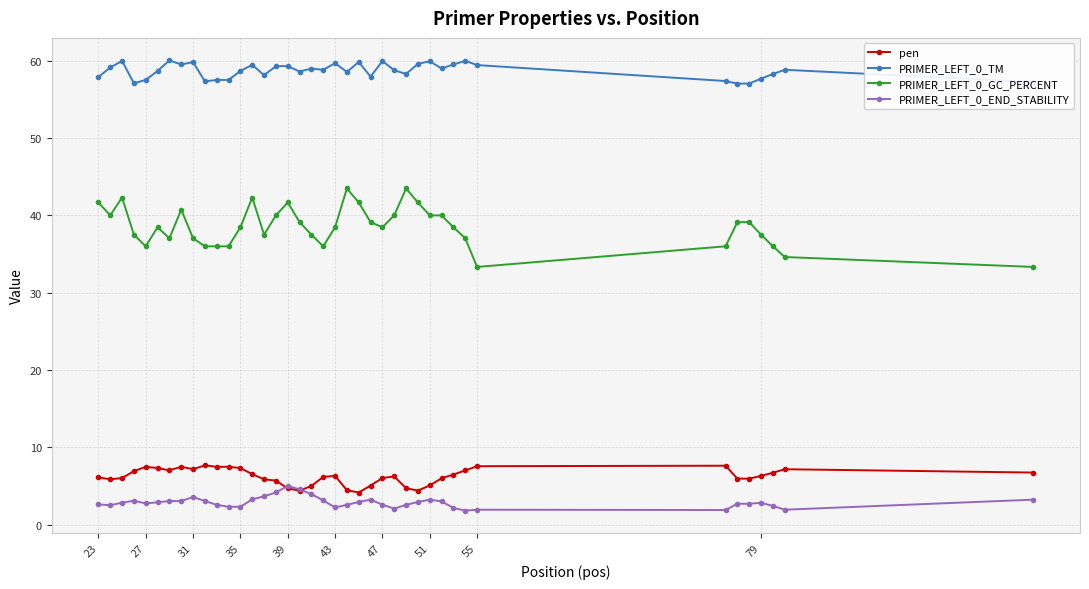

Which series has the largest total across all categories?

PRIMER_LEFT_0_TM